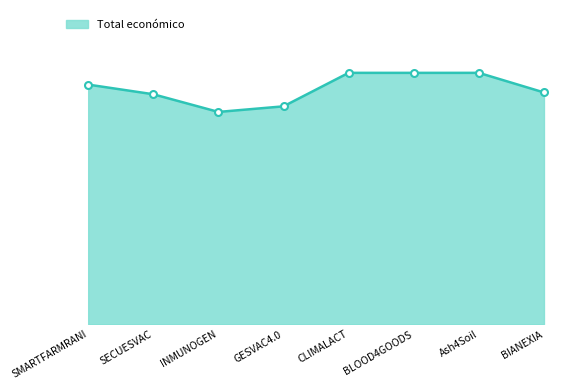

Reading right to left, list all the values displayed in this chart.

BIANEXIA=553196	Ash4Soil=600000	BLOOD4GOODS=599960	CLIMALACT=600000	GESVAC4.0=520062	INMUNOGEN=506703	SECUESVAC=548889	SMARTFARMRANI=571965